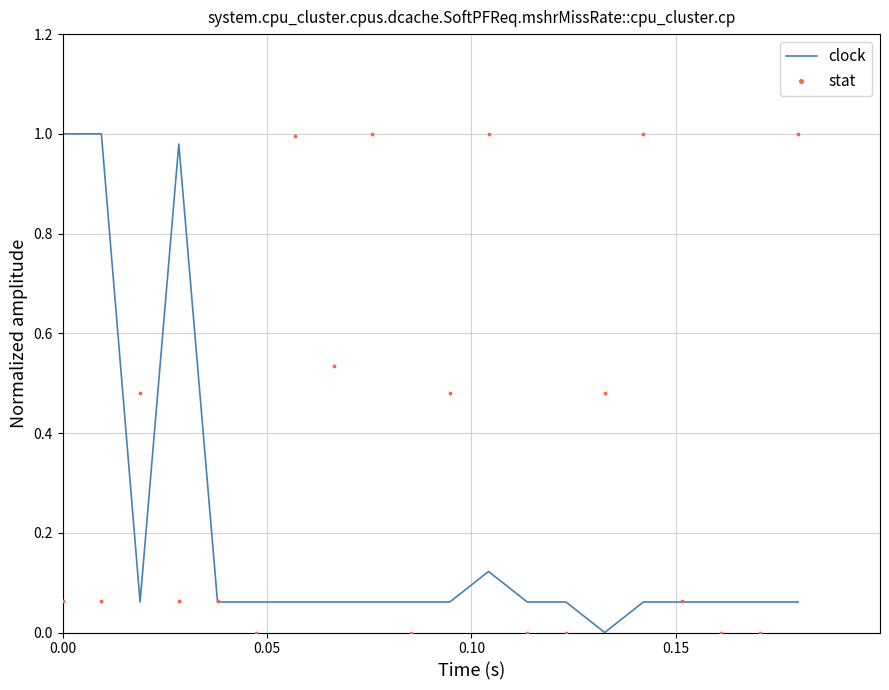

What are all the series names shown in the legend?

clock, stat